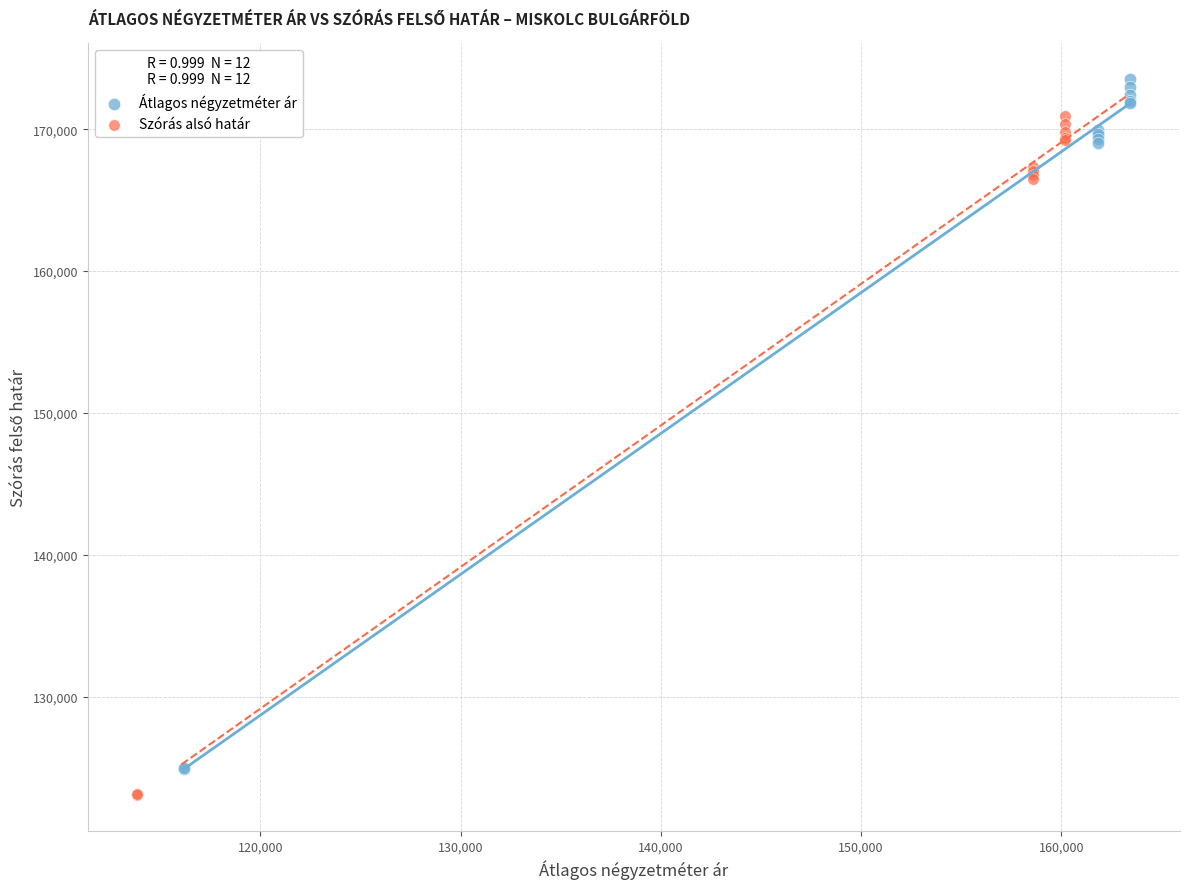

Which series has the widest spread of Y values?

Átlagos négyzetméter ár